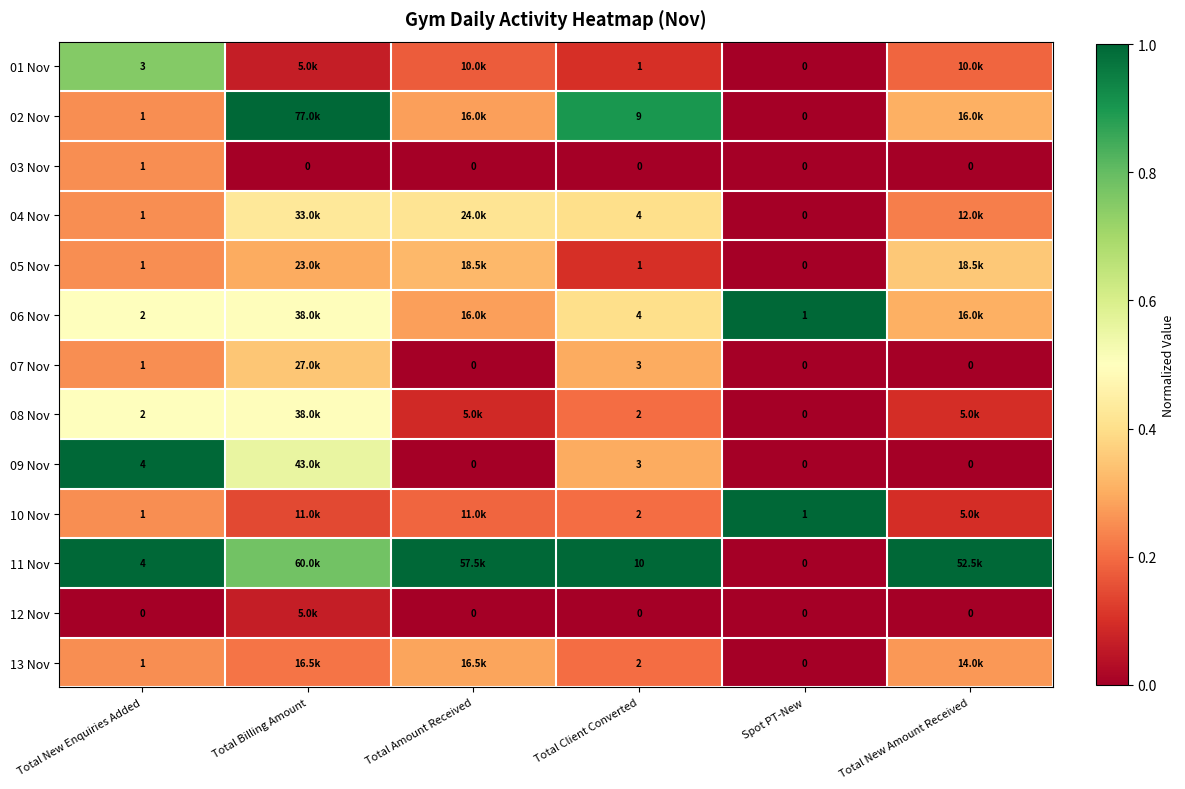

What is the total value across all series at Total Client Converted?

41.0